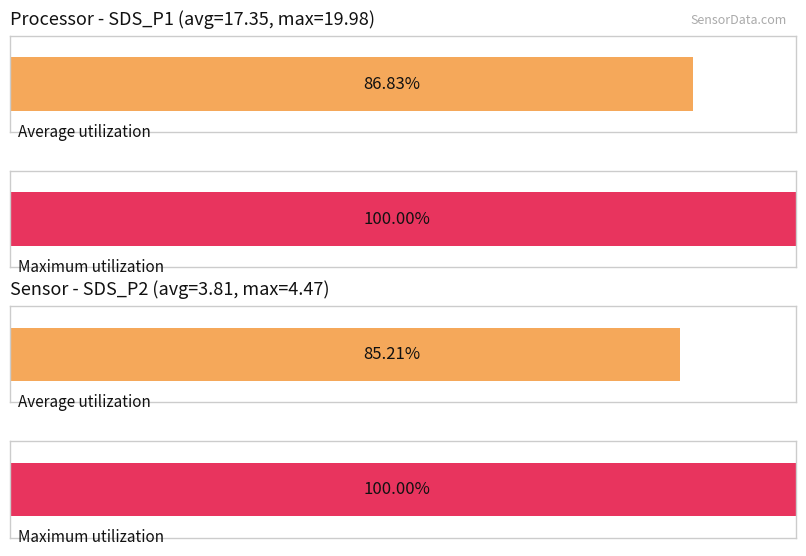

What are all the series names shown in the legend?

Average utilization, Maximum utilization